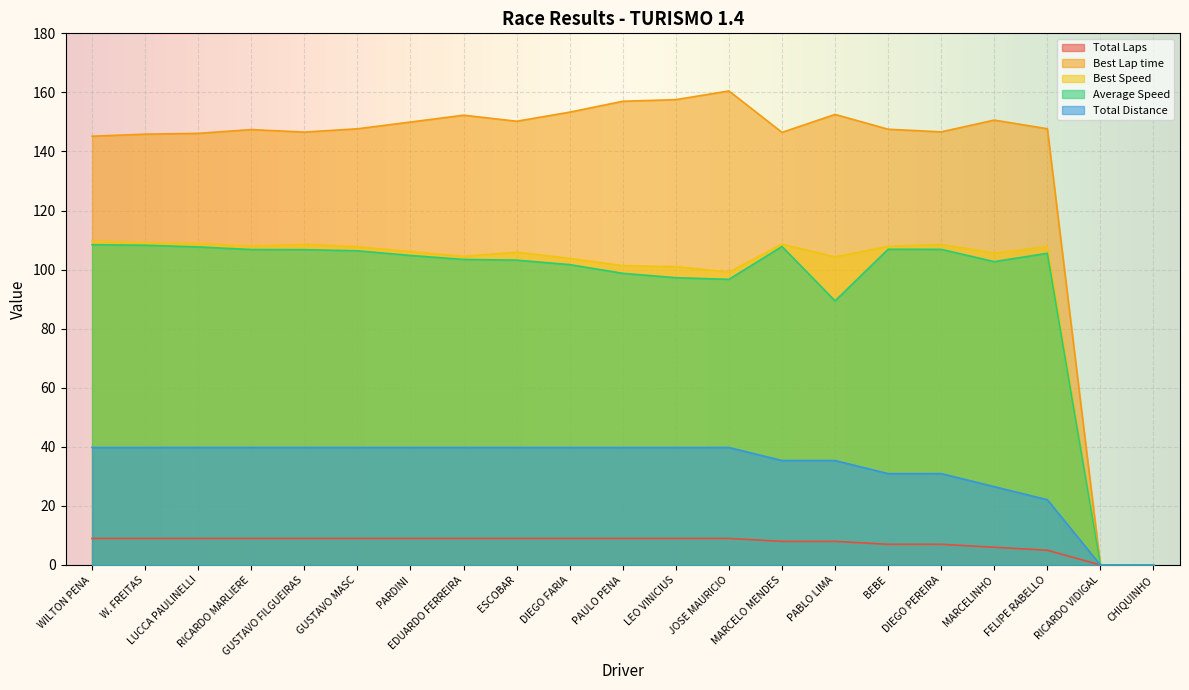

Which has a higher value, MARCELINHO or MARCELO MENDES?

MARCELO MENDES